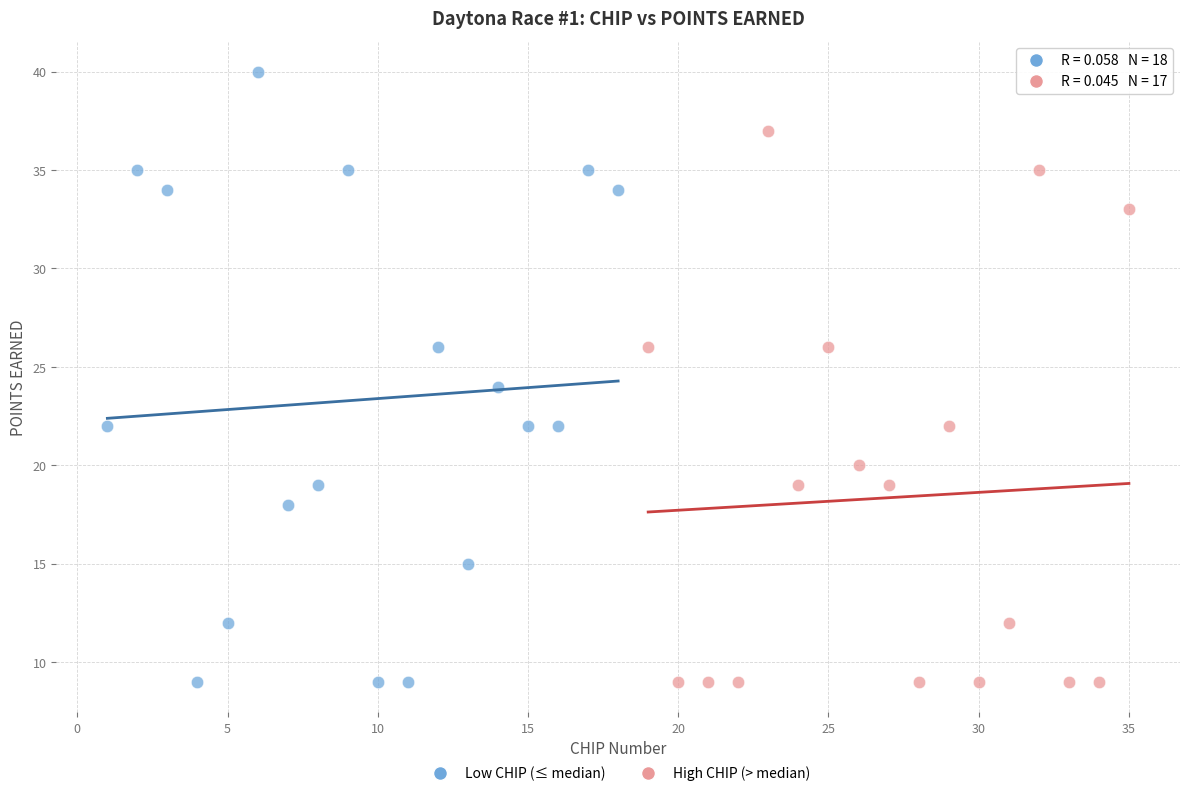

Which series has the widest spread of Y values?

Low CHIP (≤ median)